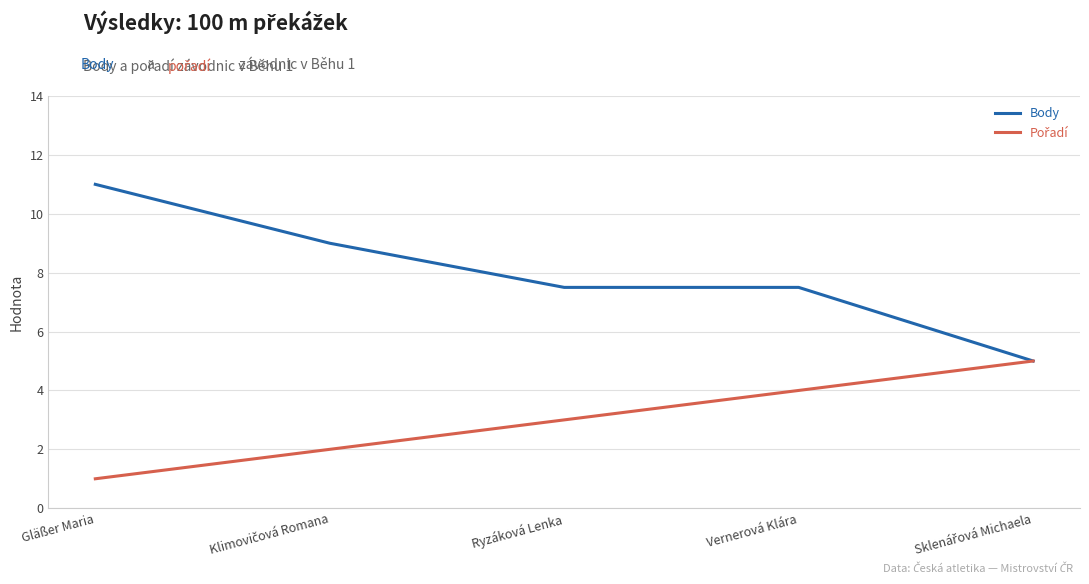

True or false: Body has more than 2 points higher than both neighbors.

False